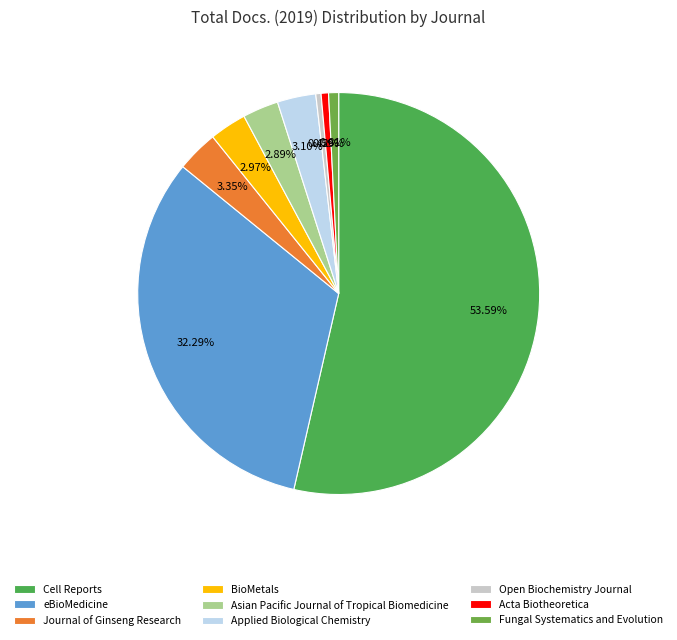

Which slice is the smallest?

Open Biochemistry Journal